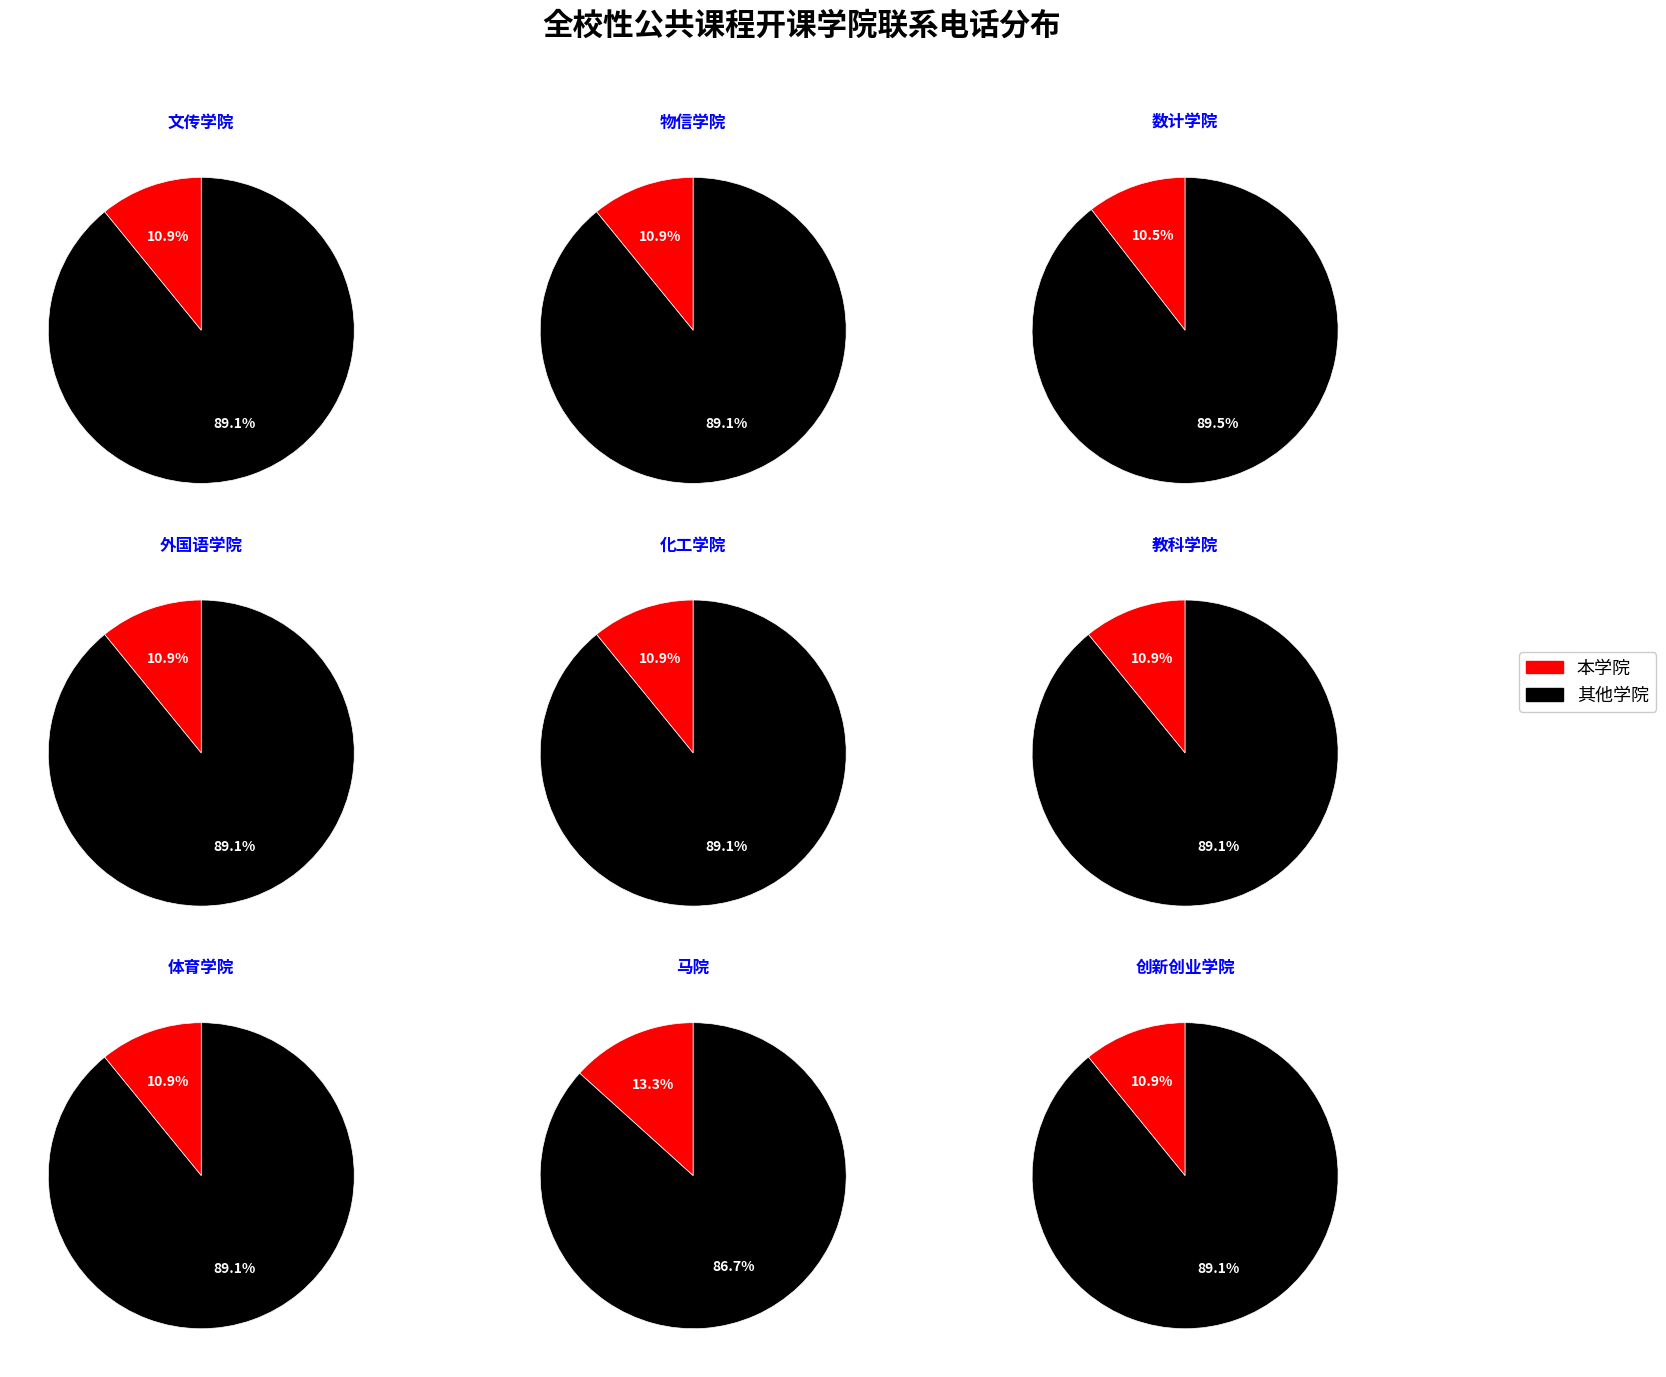

To the nearest percent, what is the average slice percentage?

11%